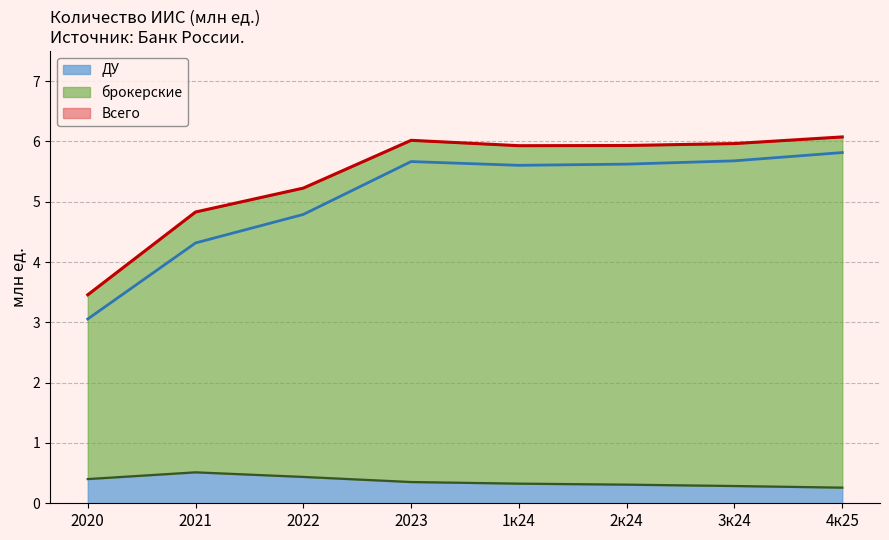

Which series has the largest total across all categories?

Всего